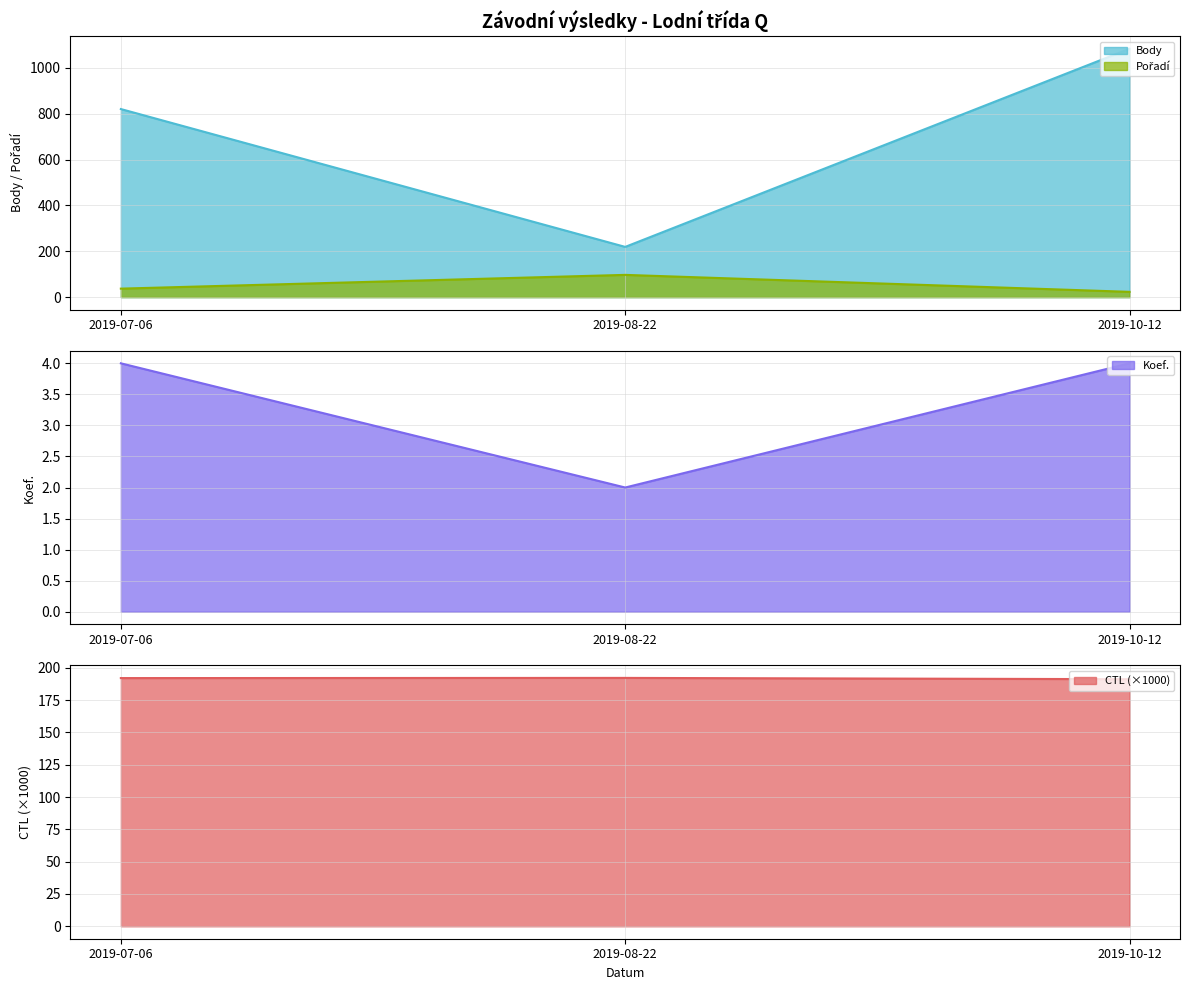

What is the difference between the CTL values at 2019-07-06 and 2019-08-22?

0.1